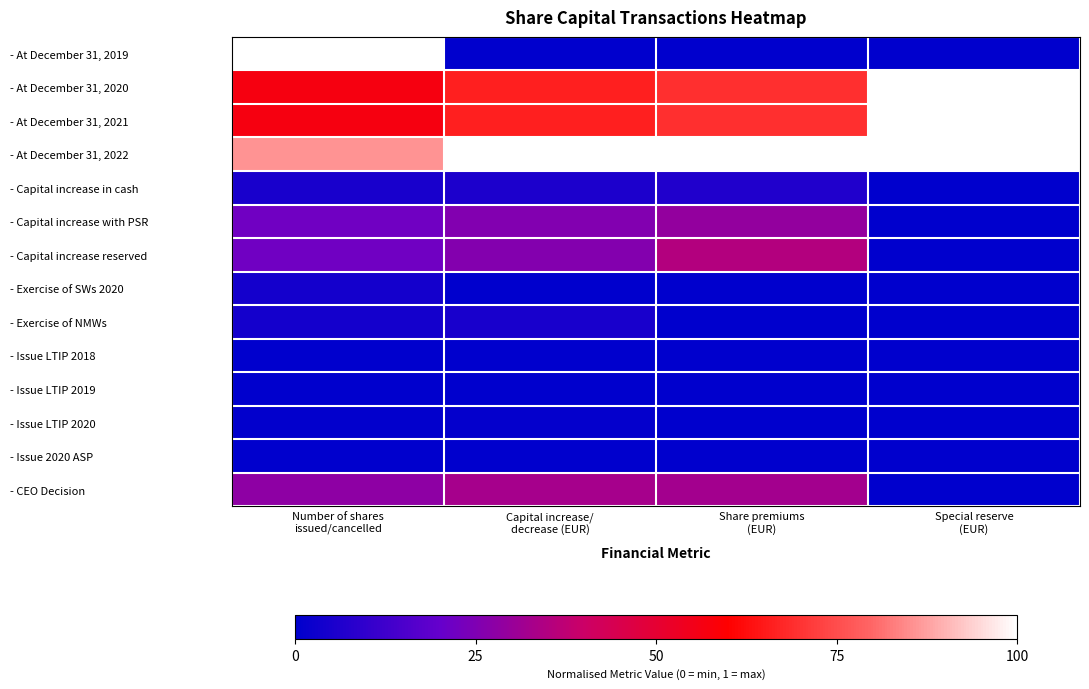

At how many categories does at least one series exceed 0?

4